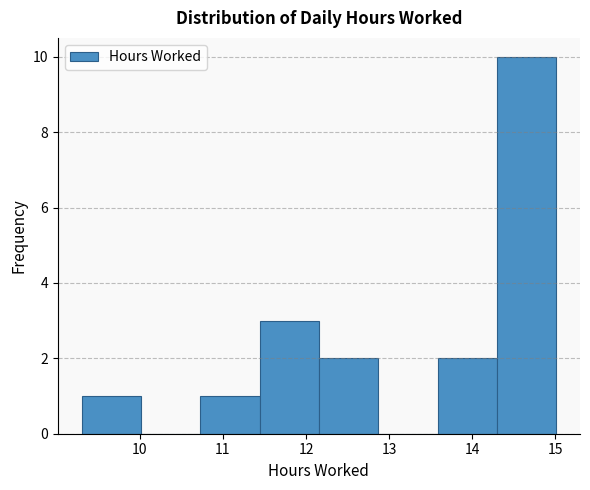

Reading left to right, transcribe this chart: for each bar, give the range it covers on the x-axis and its height. Neither the bar edges nor the heights are printed on the chart, so give them approximately, as read against the axes.

9.3 to 10.0: 1
10.0 to 10.7: 0
10.7 to 11.4: 1
11.4 to 12.2: 3
12.2 to 12.9: 2
12.9 to 13.6: 0
13.6 to 14.3: 2
14.3 to 15.0: 10